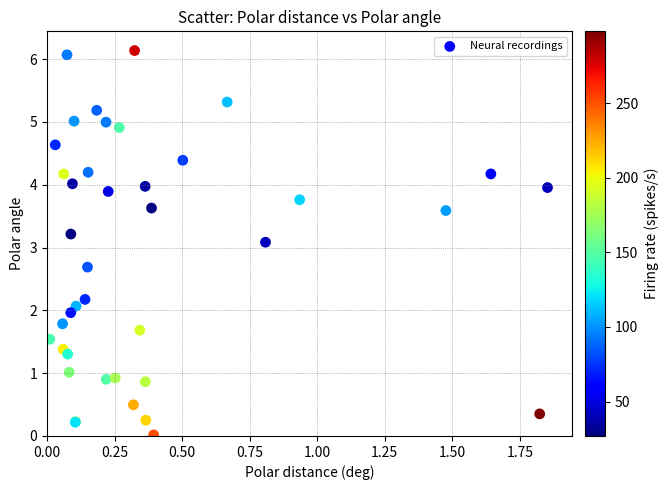

What Y value in the scatter plot is closest to 3?

3.1